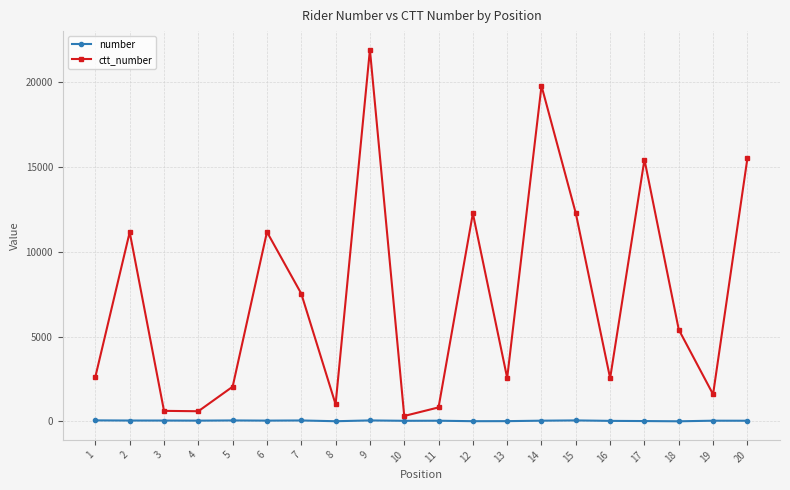

What is the lowest value of the ctt_number series?

320